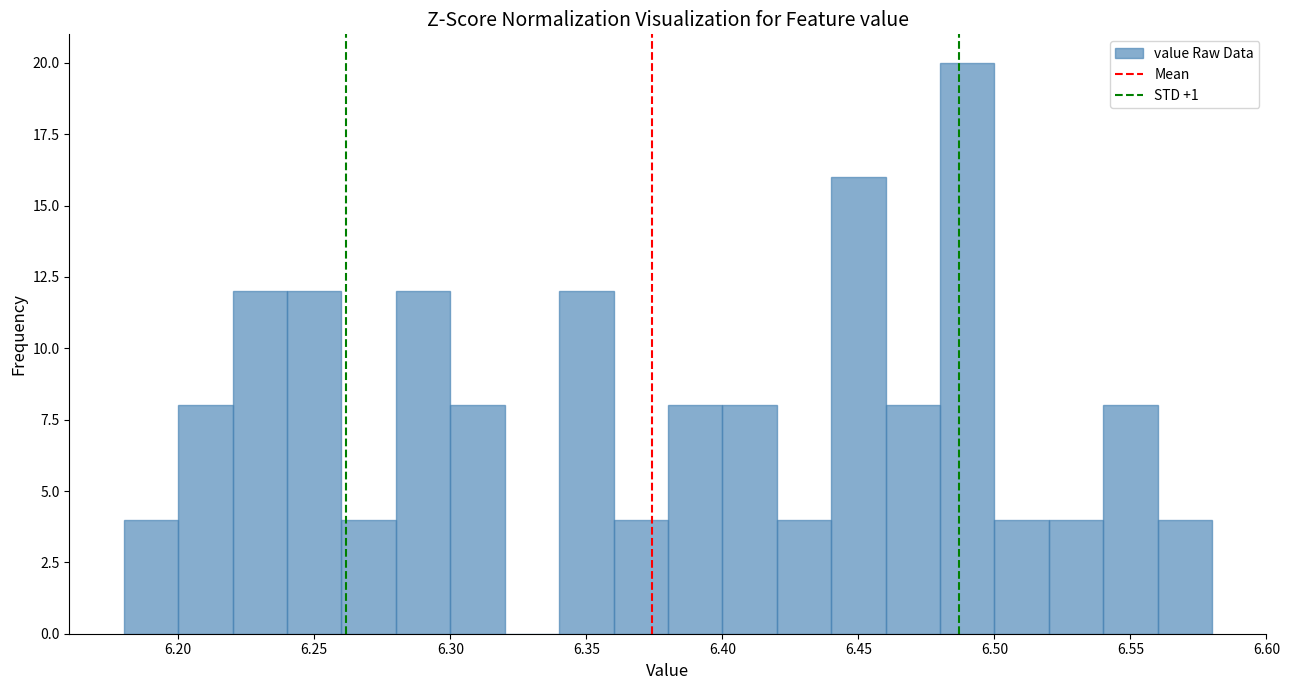

Reading left to right, list every bar in this chart as the range it spans on the x-axis followed by its height. The values are not printed on the chart, so give them approximately, as read against the axis.

6.18 to 6.20: 4
6.20 to 6.22: 8
6.22 to 6.24: 12
6.24 to 6.26: 12
6.26 to 6.28: 4
6.28 to 6.30: 12
6.30 to 6.32: 8
6.32 to 6.34: 0
6.34 to 6.36: 12
6.36 to 6.38: 4
6.38 to 6.40: 8
6.40 to 6.42: 8
6.42 to 6.44: 4
6.44 to 6.46: 16
6.46 to 6.48: 8
6.48 to 6.50: 20
6.50 to 6.52: 4
6.52 to 6.54: 4
6.54 to 6.56: 8
6.56 to 6.58: 4